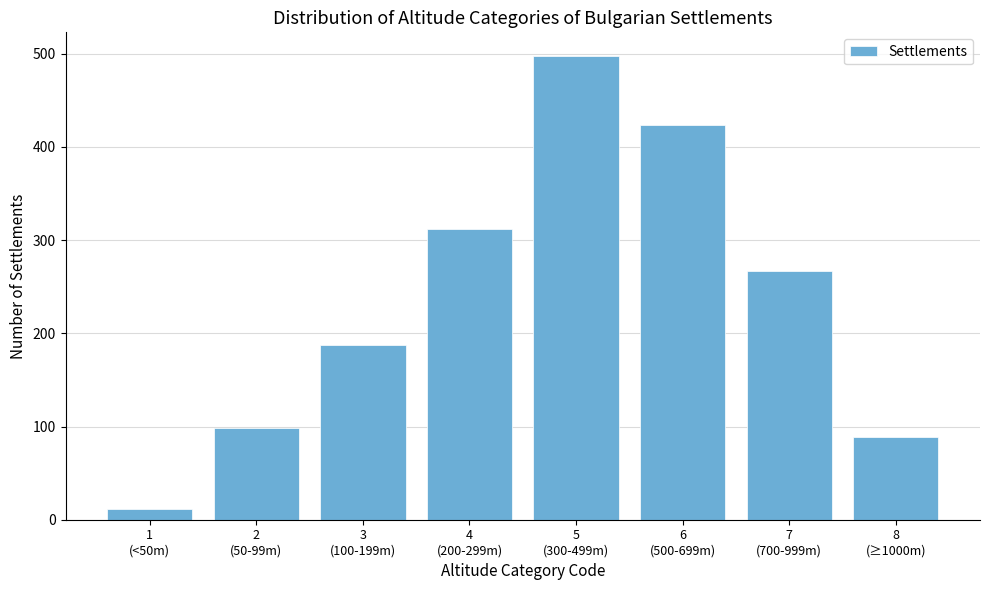

Reading right to left, transcribe all the data shown in this chart.

89	267	423	498	312	187	98	12